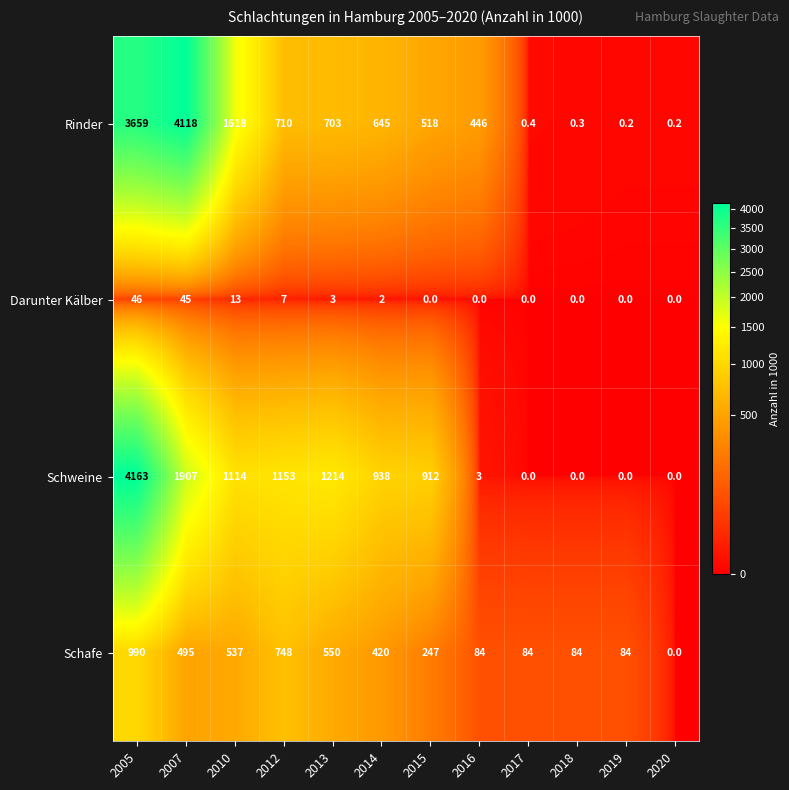

At which category does the chart reach its peak across all series?

2005